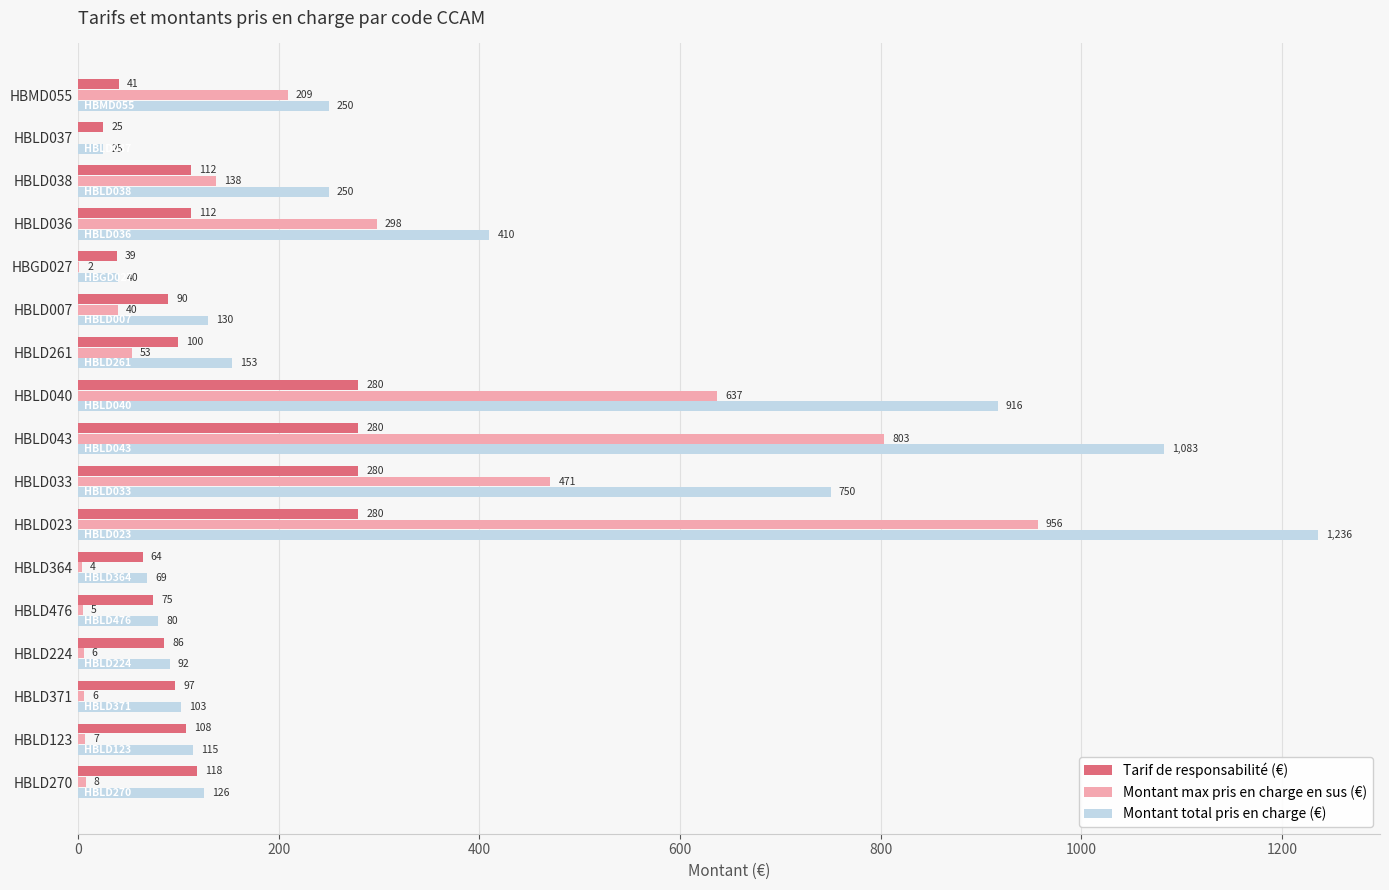

How many categories are shown in the chart?

17